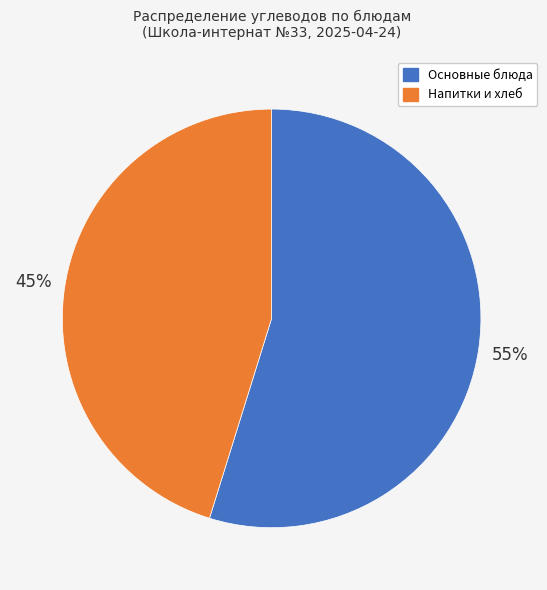

Does any single category account for the majority?

Yes